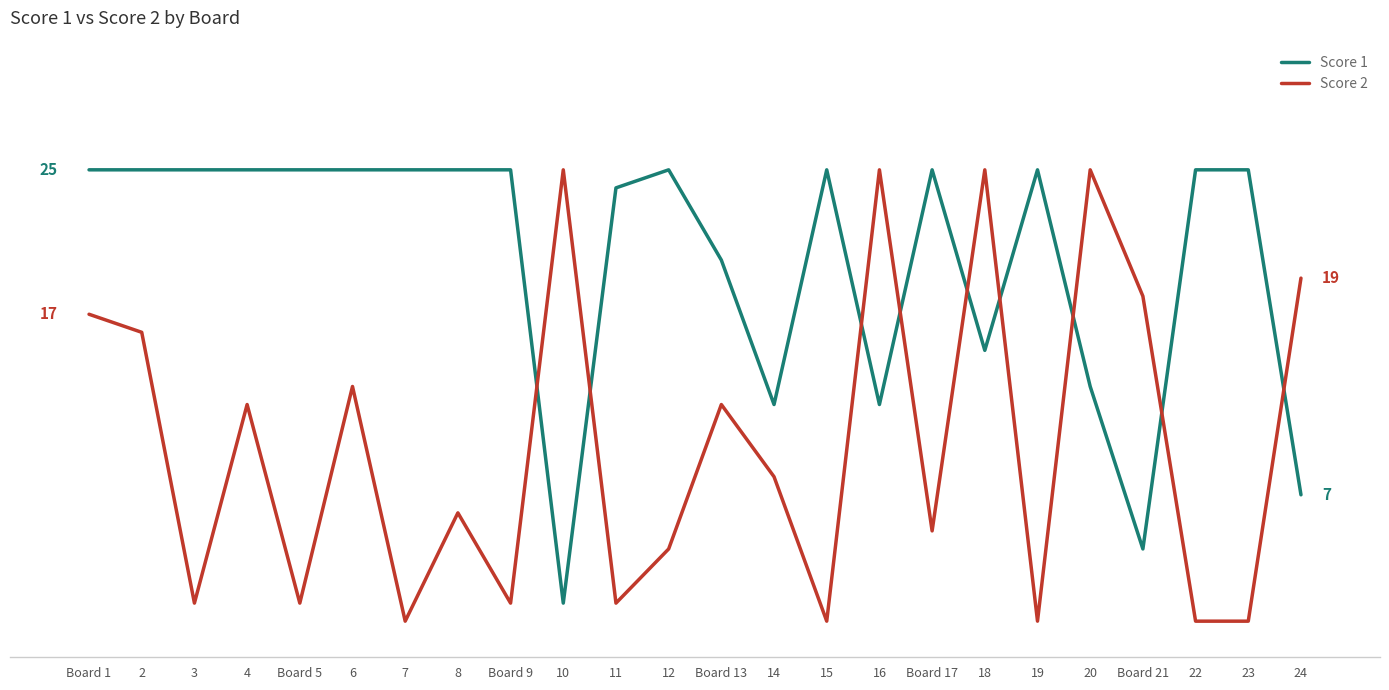

List the series in order of their overall mean, lowest first.

Score 2, Score 1